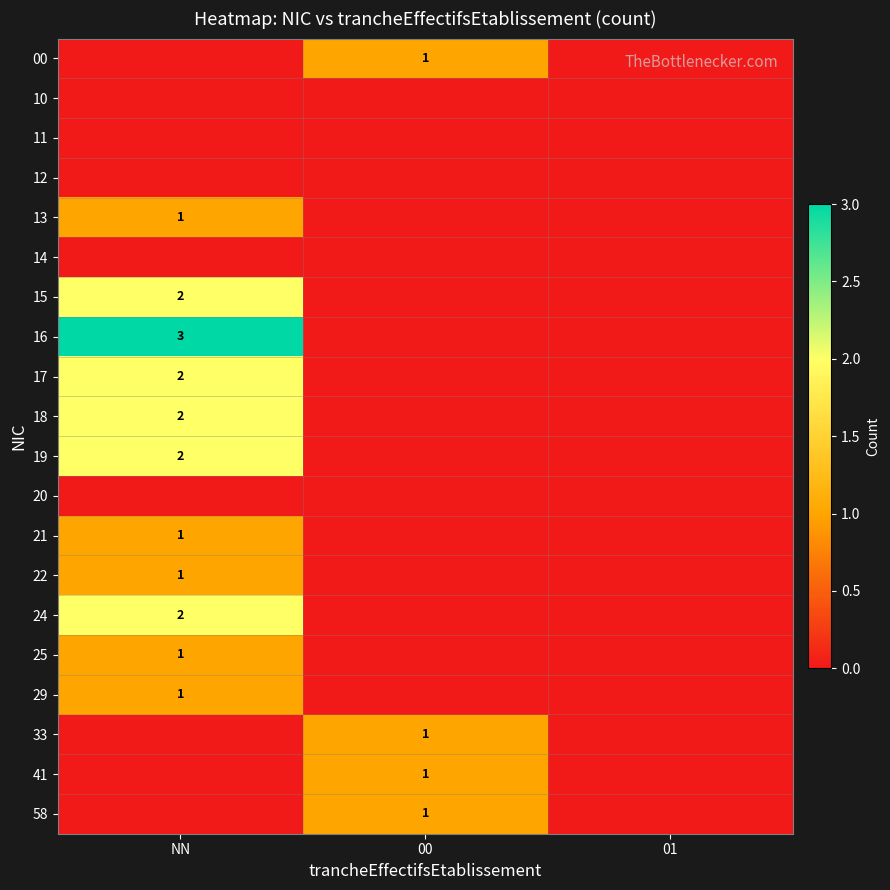

The value of 24 at NN is 2. True or false?

True